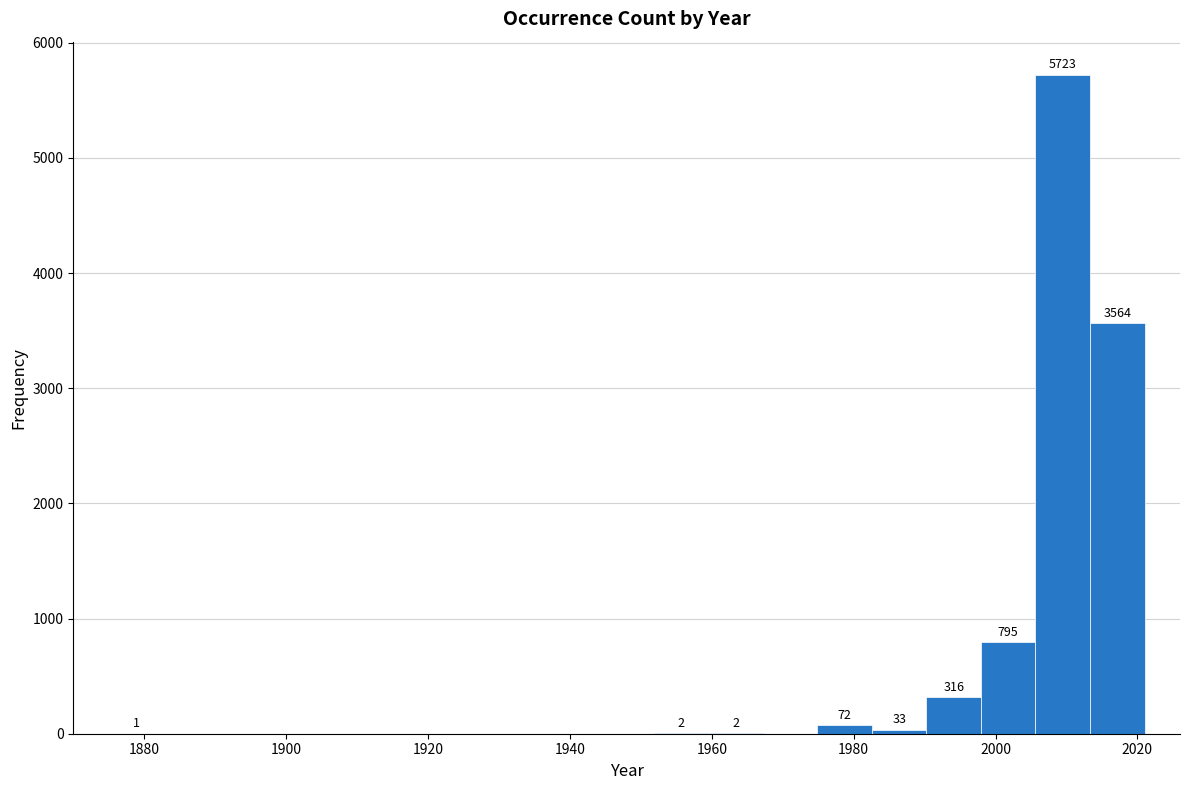

Around what value on the x-axis is the tallest bar? Give the approximate position of its centre, as read against the axis.

2010